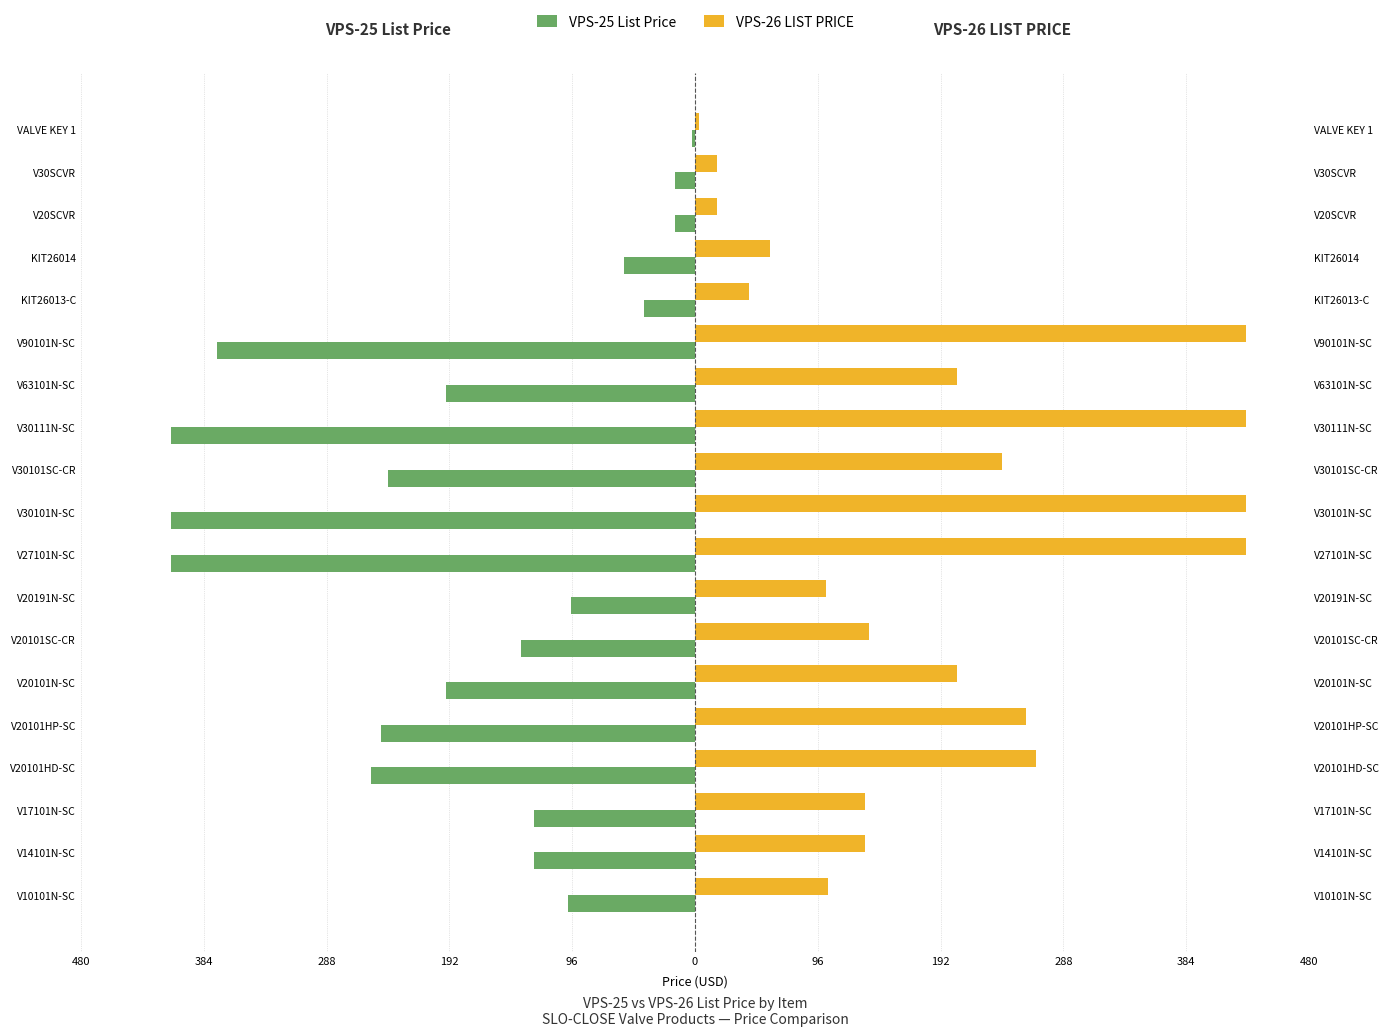

How many values in the VPS-25 List Price series exceed -136?

9